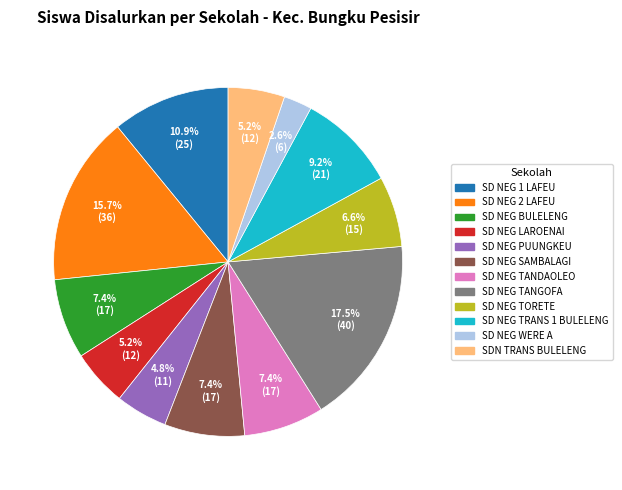

Is there a majority slice in this chart?

No